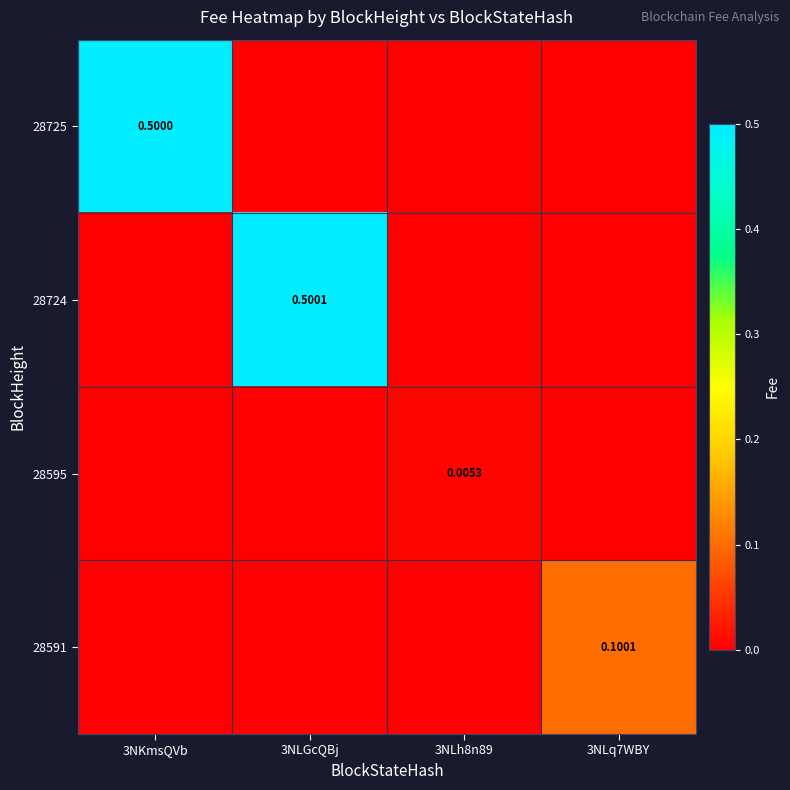

Which series has the widest spread of values?

28724